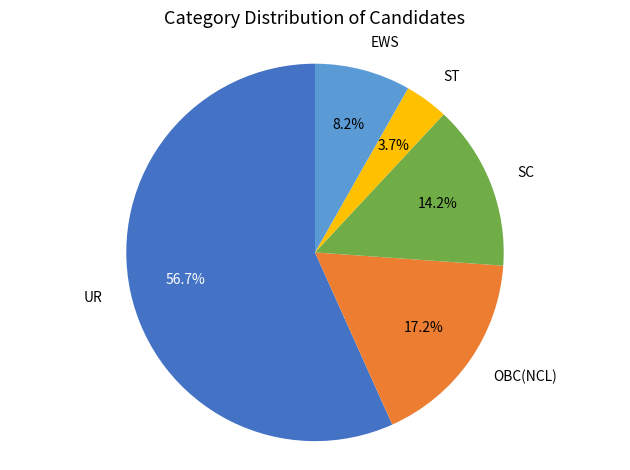

Is there any slice that represents more than half of the pie?

Yes